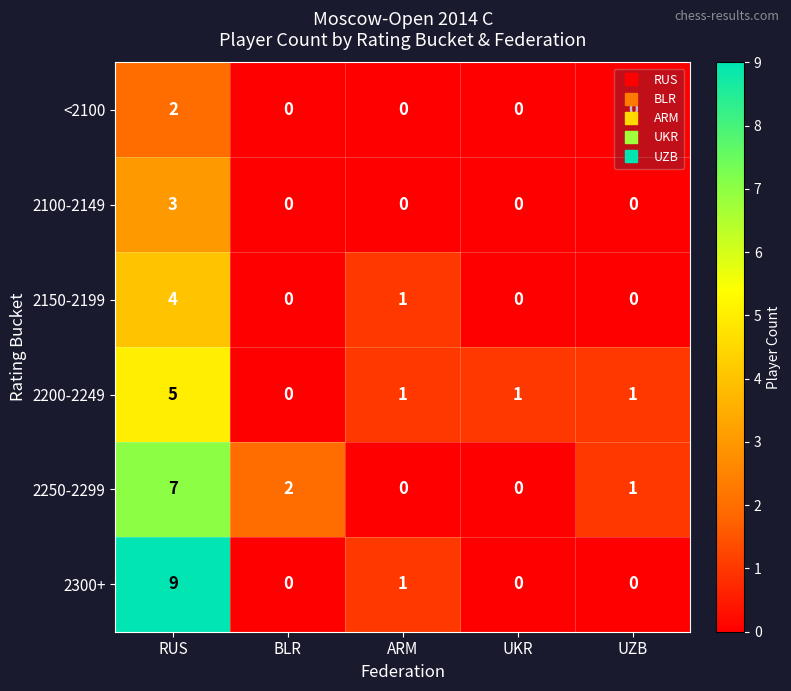

How many <2100 values are between 0 and 1?

4